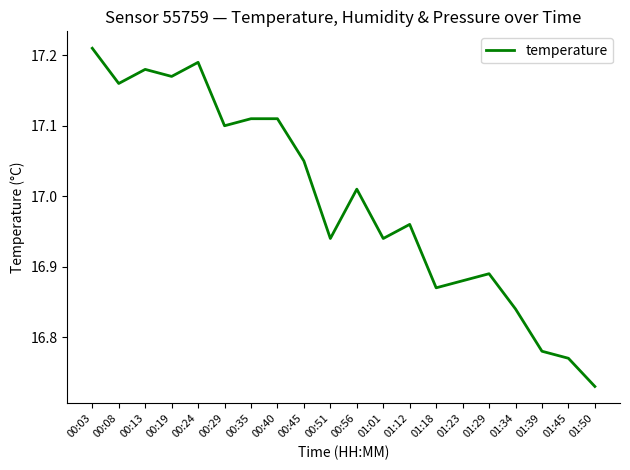

At which label does the data first exceed 17?

00:03